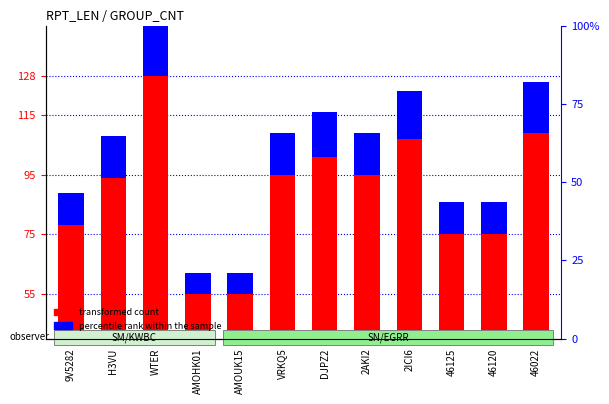

What is the label of the 1st bar from the left?

9V5282